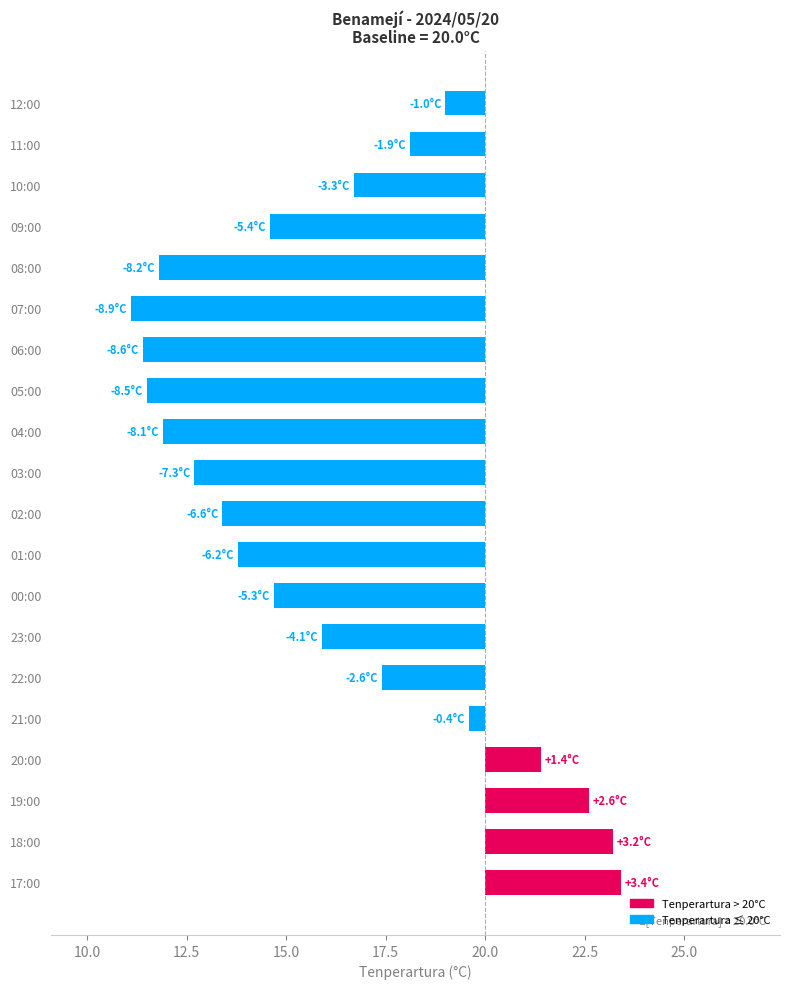

Between 00:00 and 06:00, which is larger?

00:00